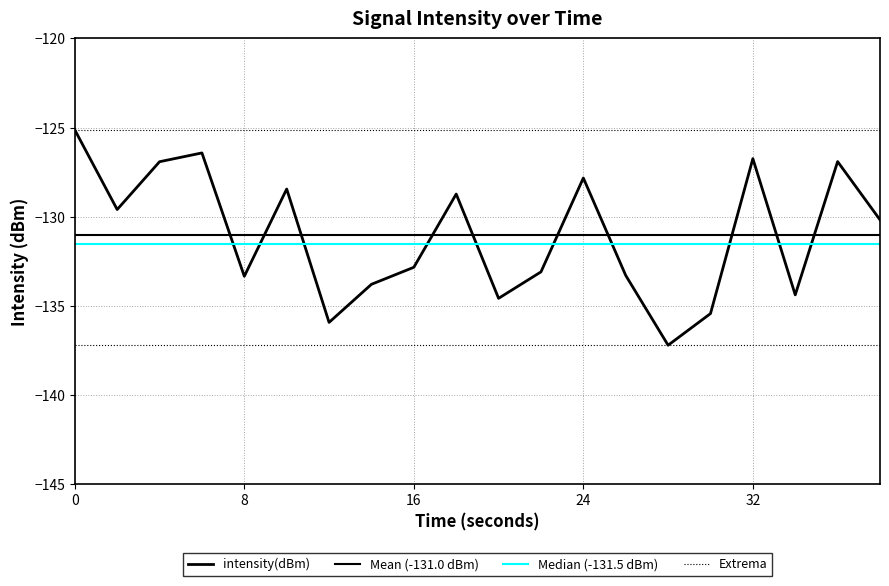

The value at 20 is -203.7. True or false?

False